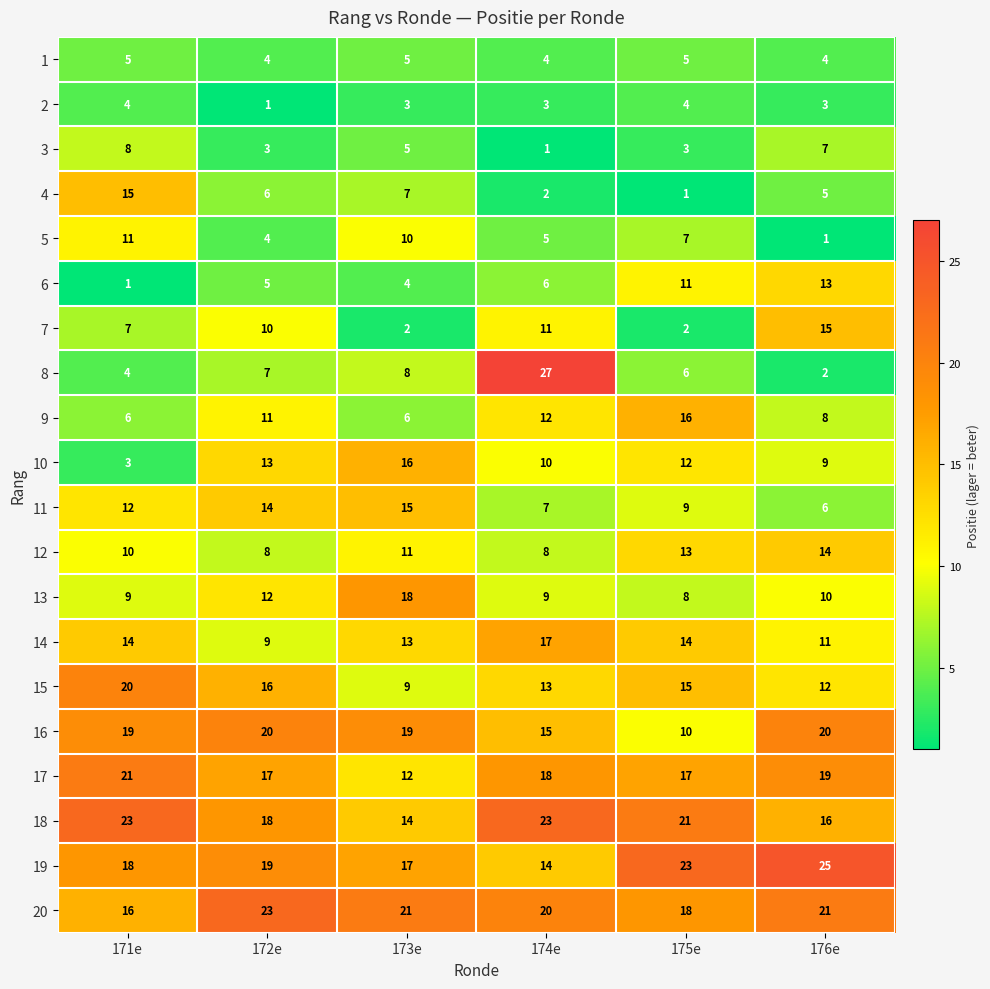

What is the difference between the second highest and second lowest values in the 18 series?

7